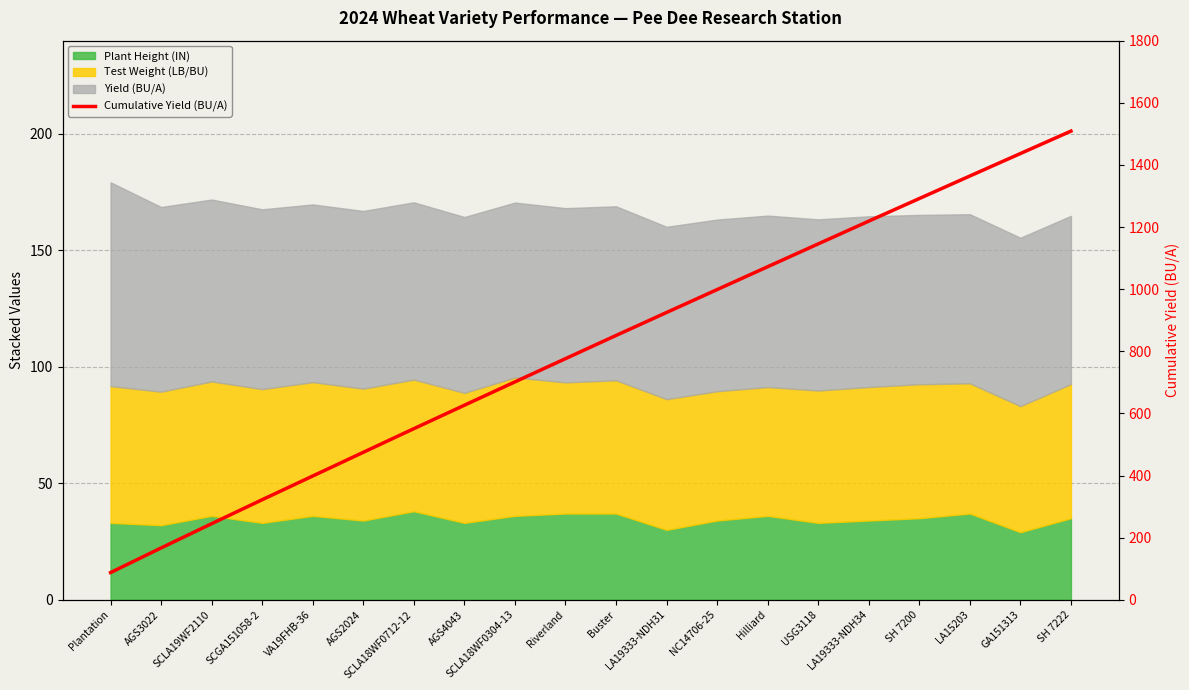

How many lines are shown in the chart?

1